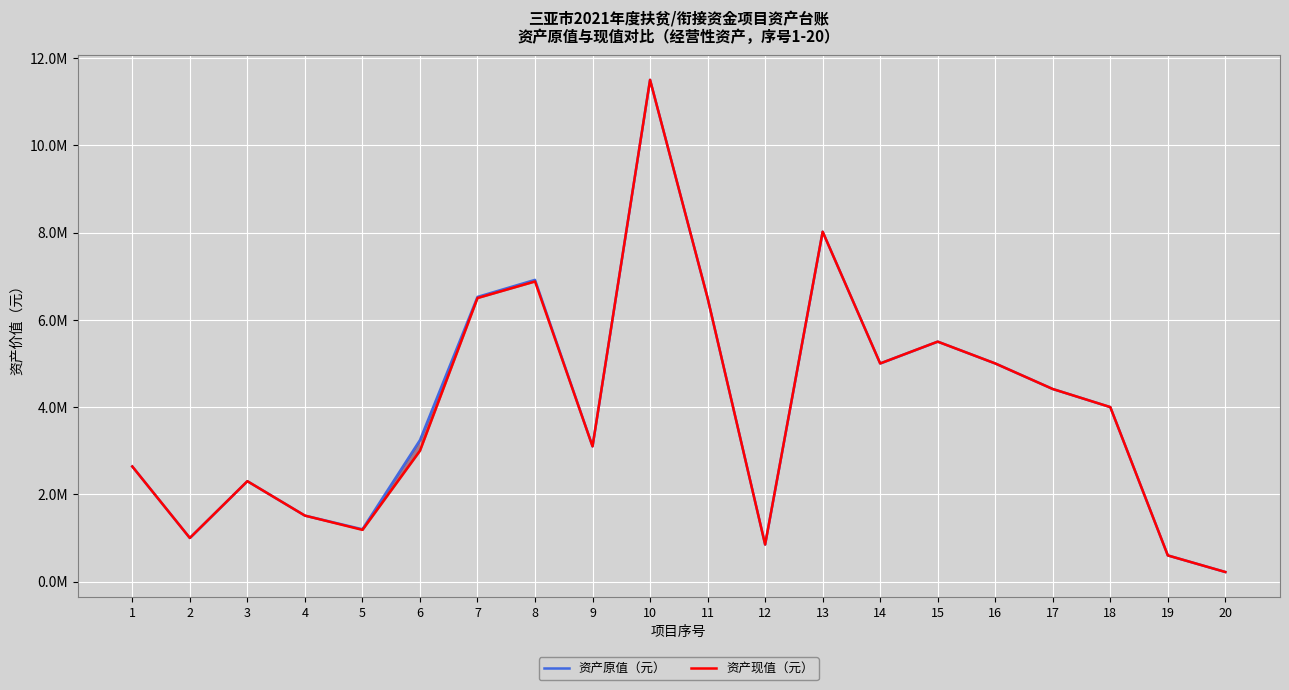

At which label does 资产原值（元） reach its peak?

10